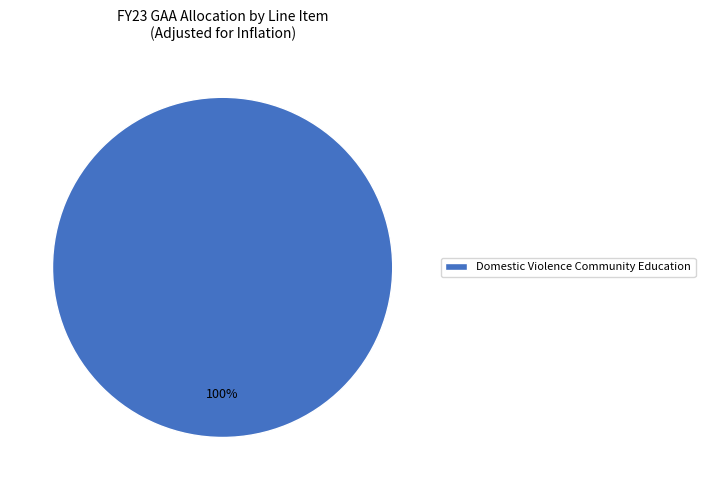

To the nearest percent, what percentage of the pie is Domestic Violence Community Education?

100%